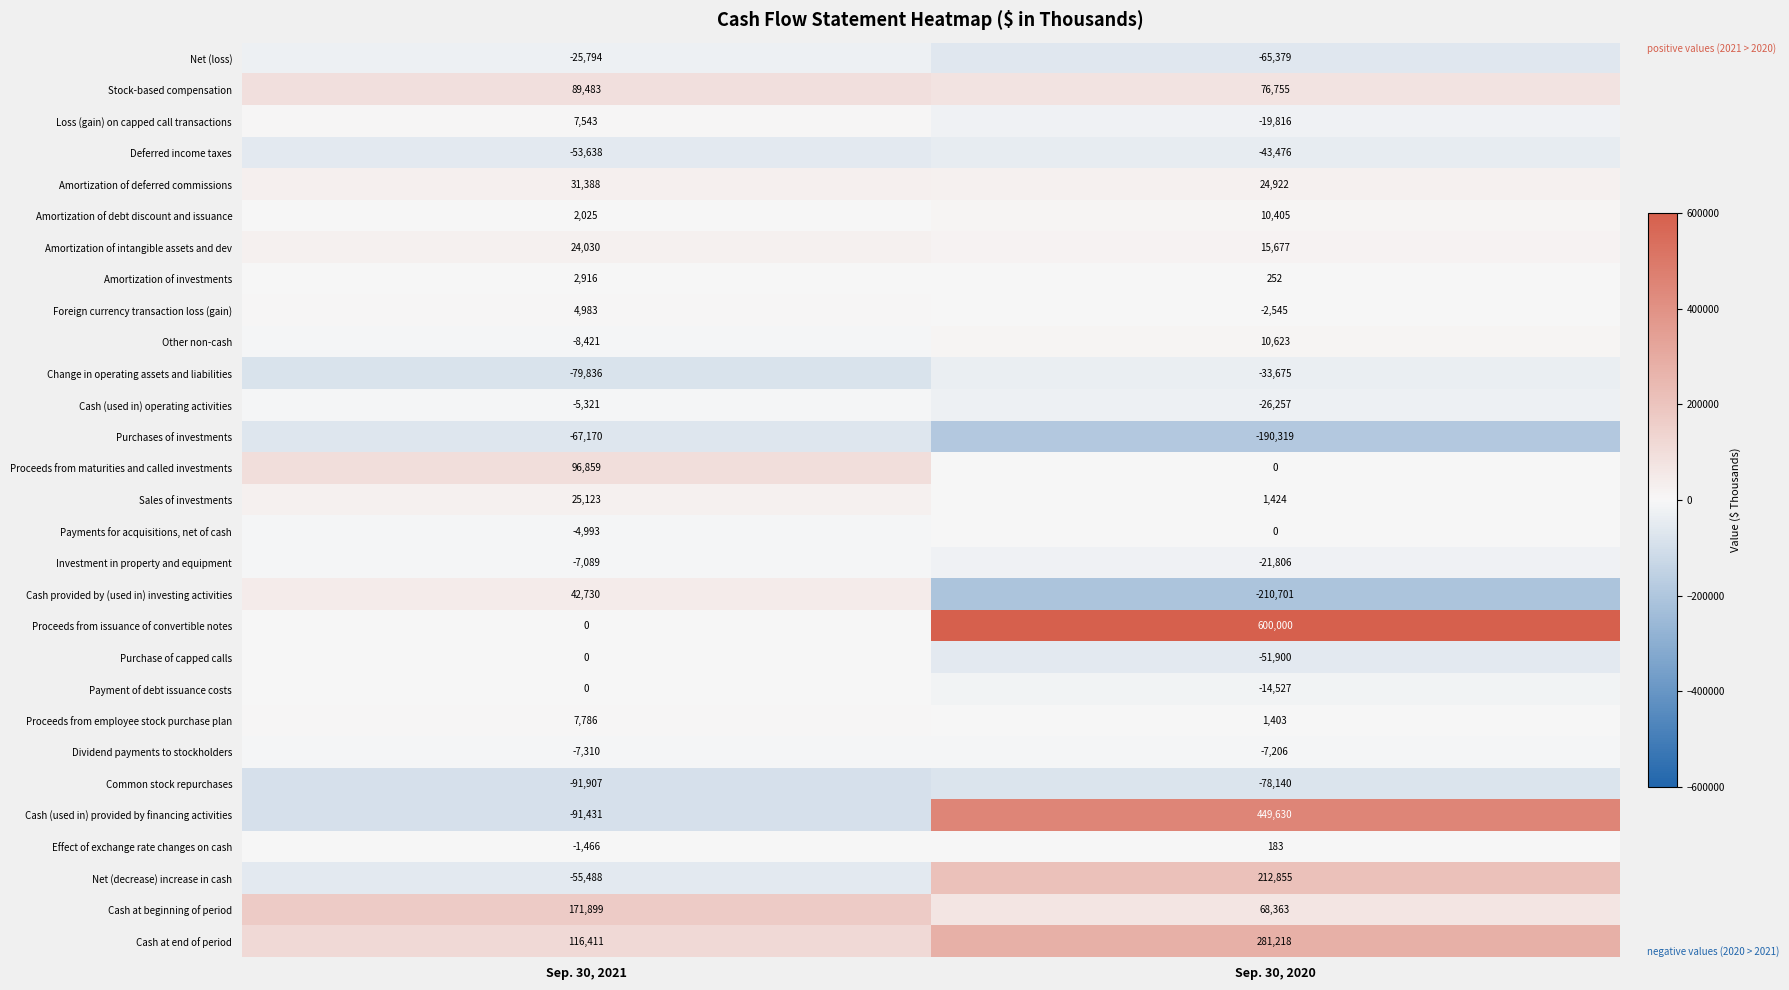

What is the average value of the Amortization of debt discount and issuance series?

6215